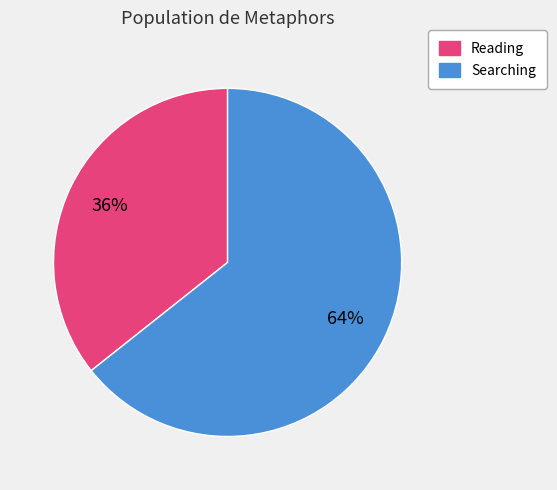

Does Searching account for over 50% of the chart?

Yes